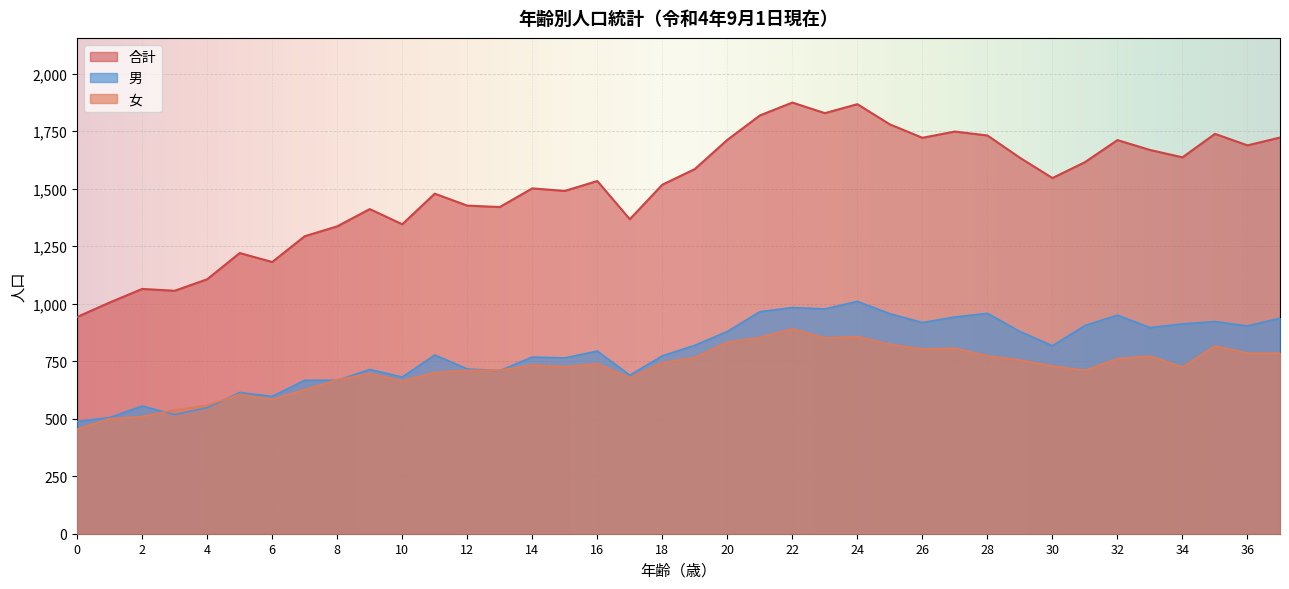

At 23, list the series in order from smallest to largest.

女, 男, 合計